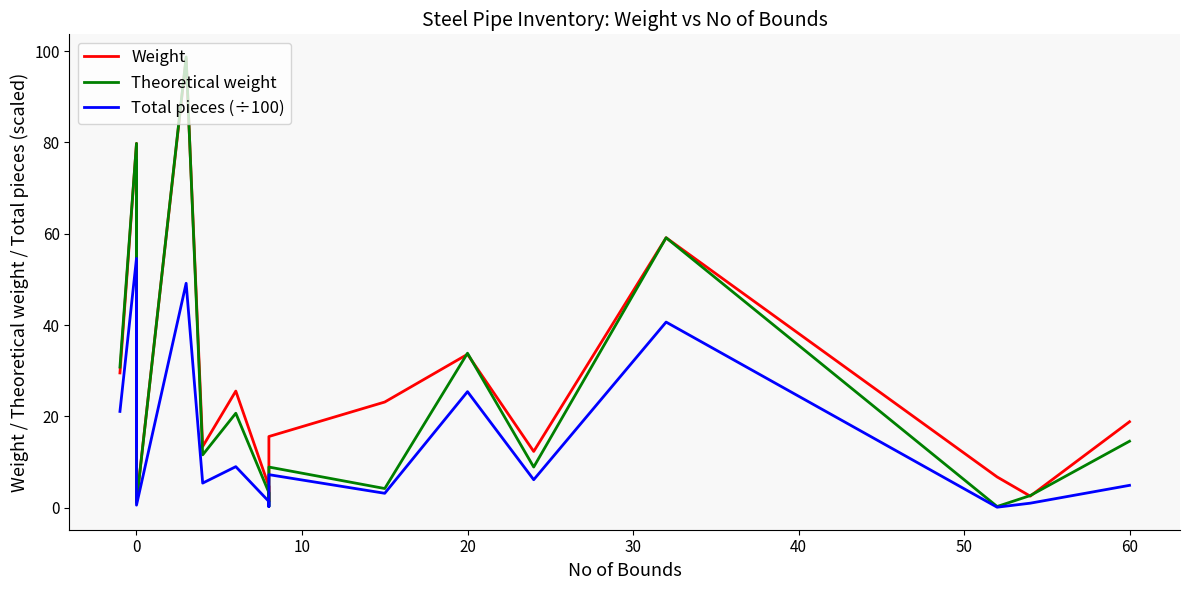

Count the number of data series in this chart.

3